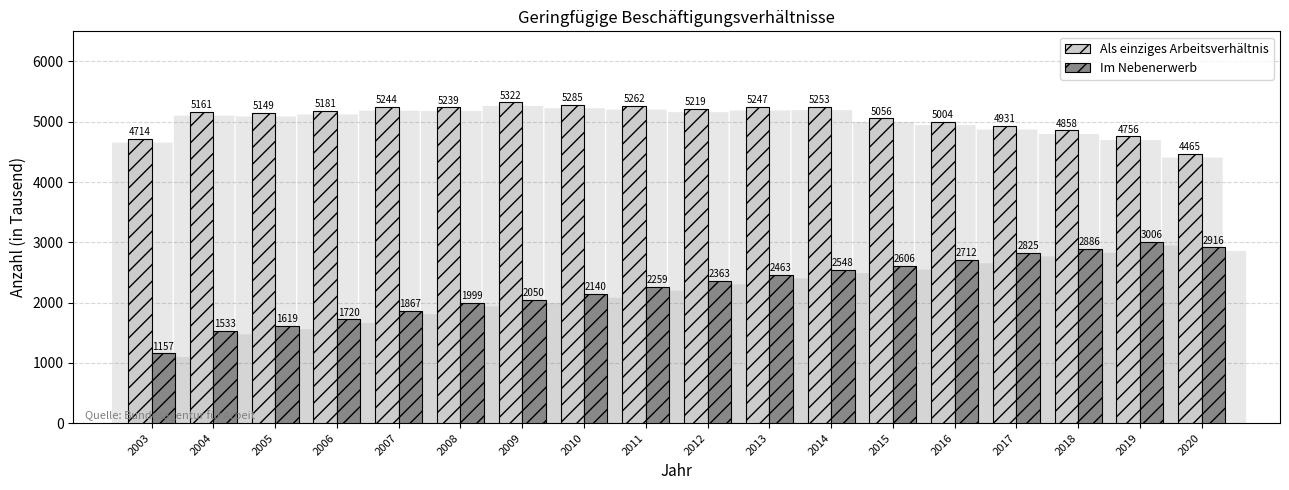

What is the average value of the Als einziges Arbeitsverhältnis series?

5075